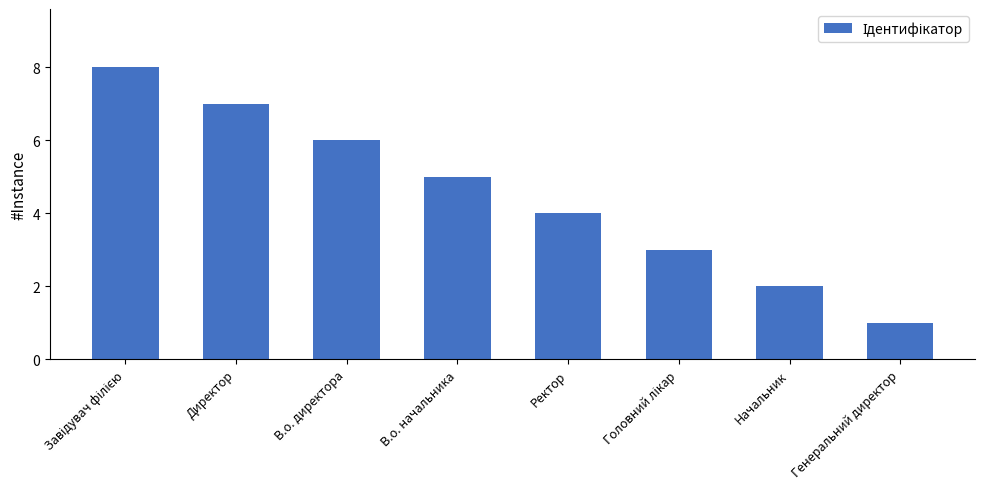

What position from the left is Директор?

2